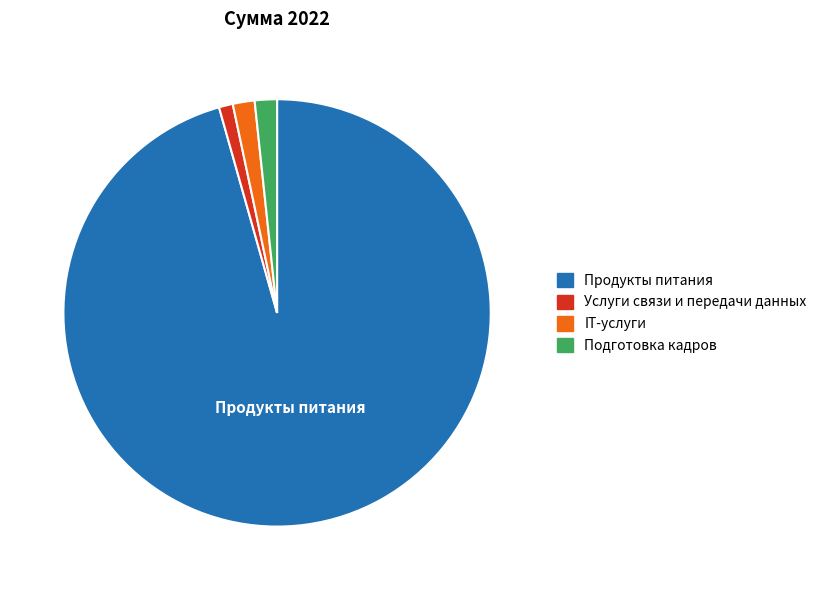

Which slice is the smallest?

Услуги связи и передачи данных